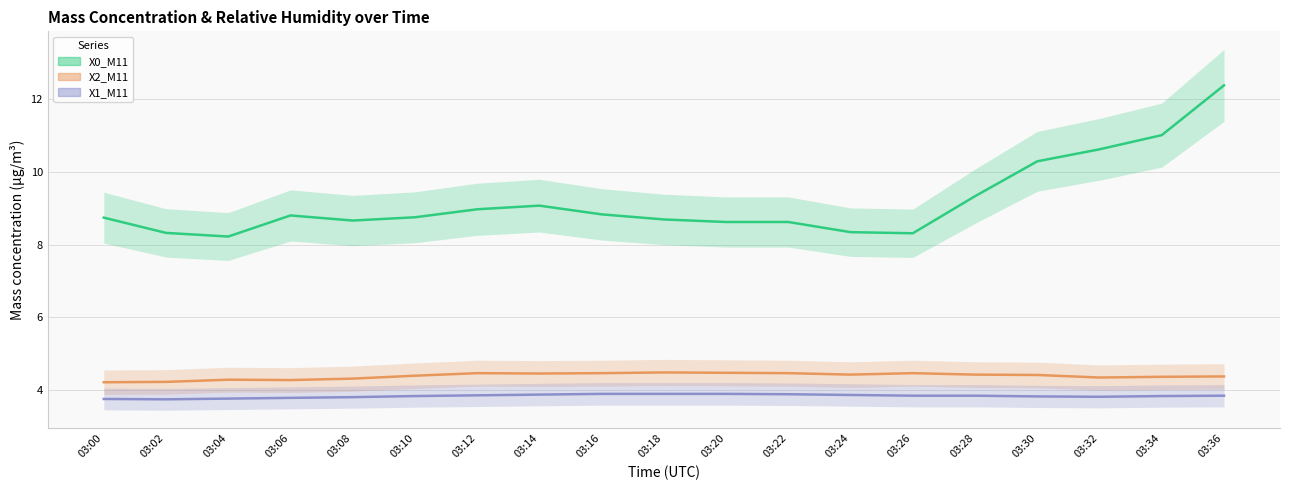

What is the difference between the maximum and minimum values in the X1_M11 series?

0.1